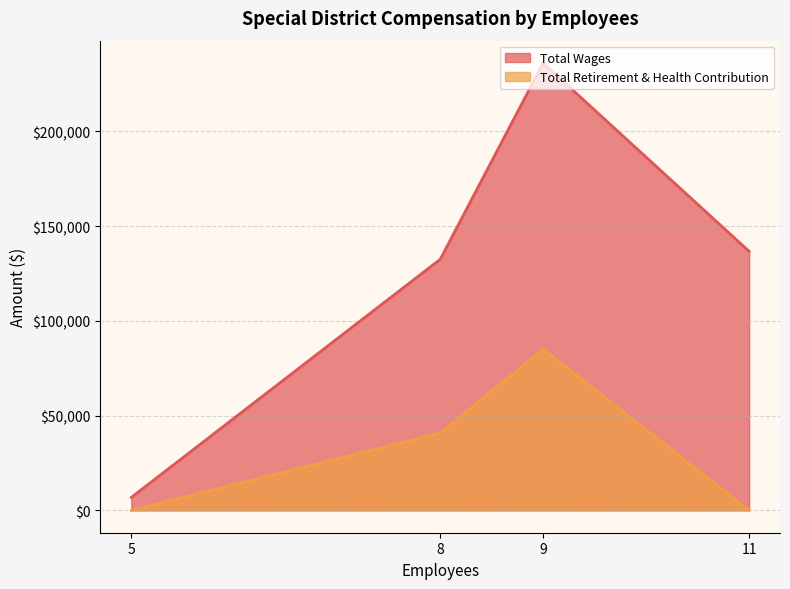

Which series has the widest spread of values?

Total Wages